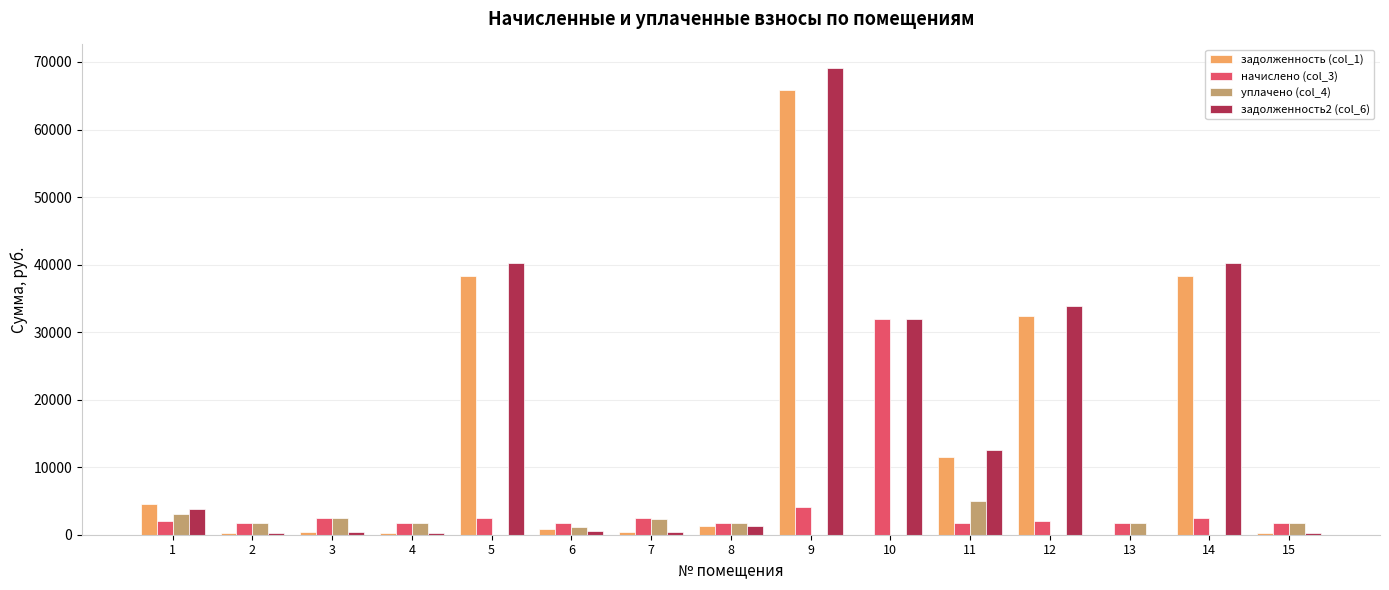

What is the maximum value for уплачено (col_4)?

5000.0